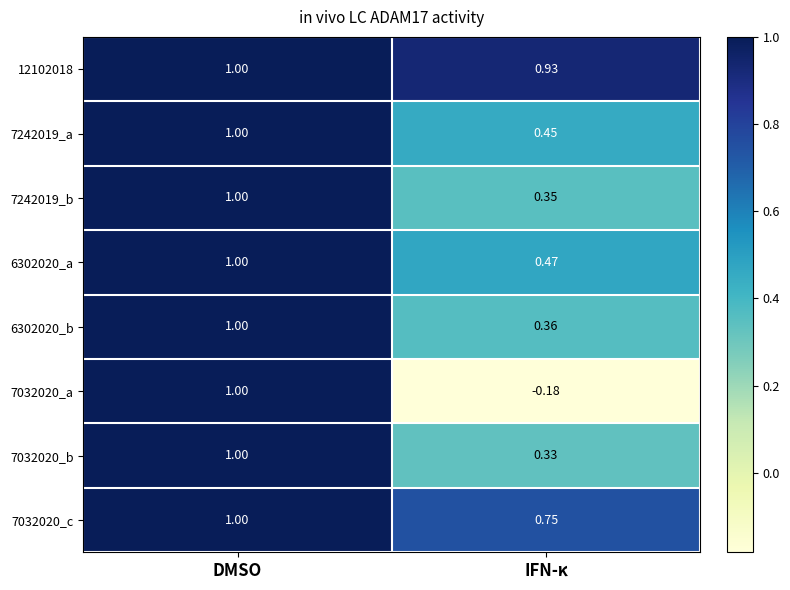

At which category does the chart reach its minimum across all series?

IFN-κ